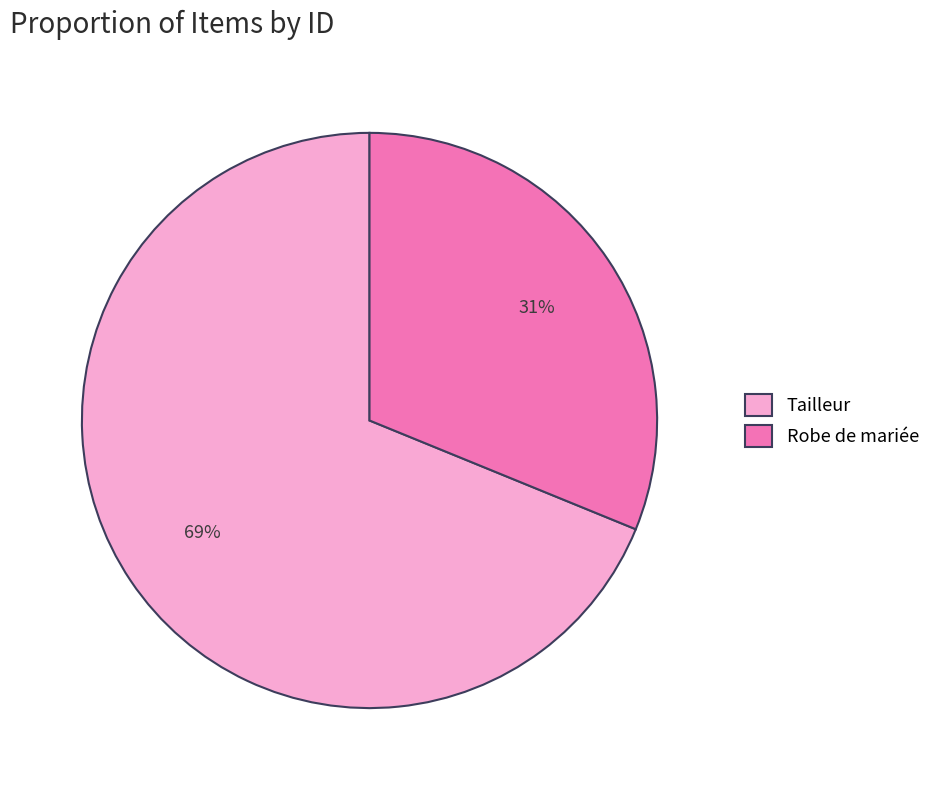

The Robe de mariée slice represents 31% of the pie. True or false?

True